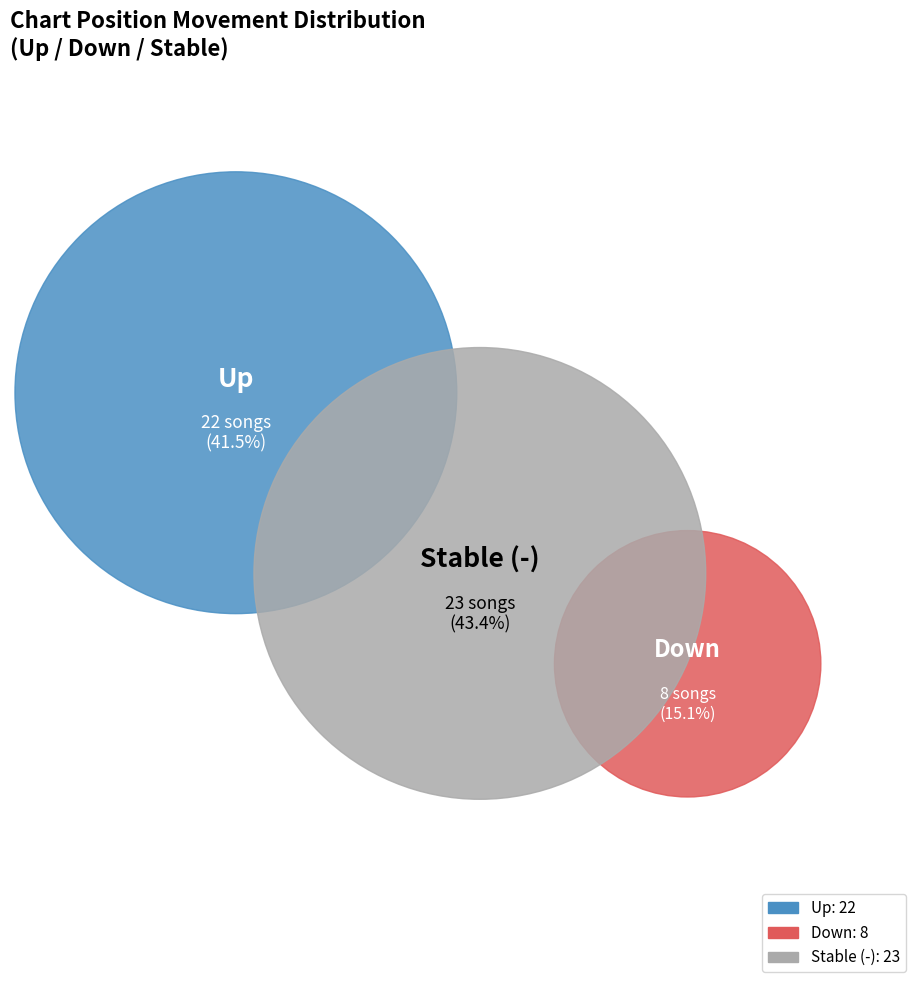

What is the change in value from up to down?

-14